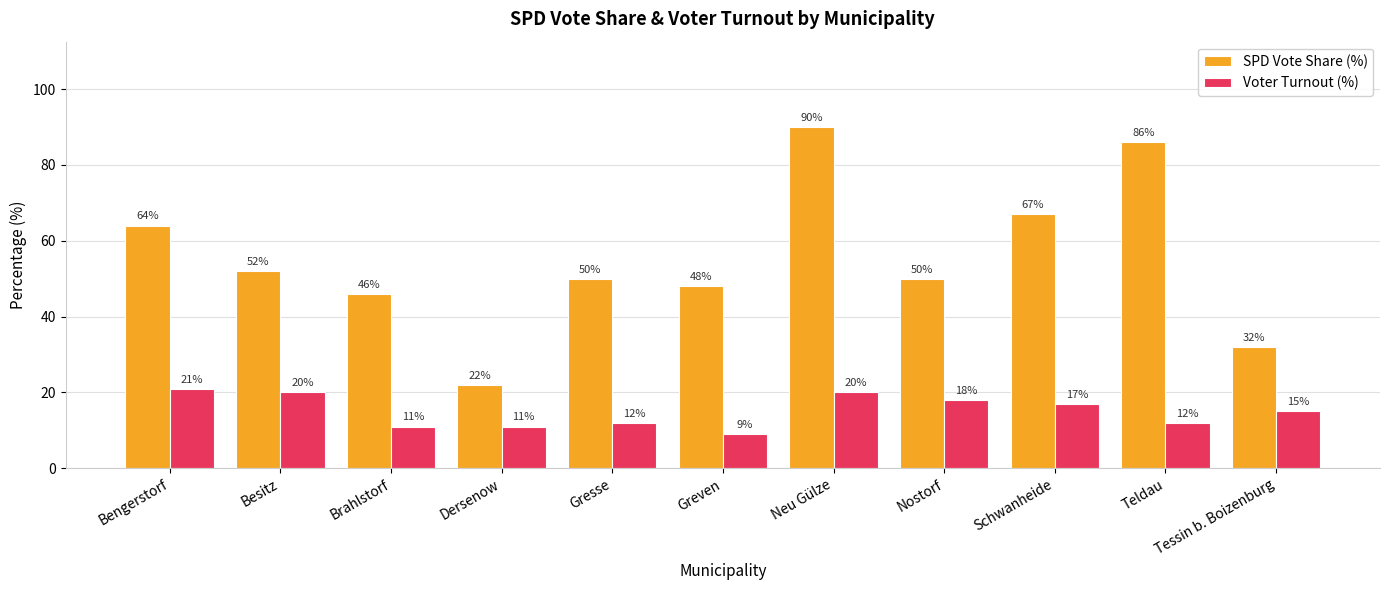

At Greven, list the series in order from smallest to largest.

Voter Turnout (%), SPD Vote Share (%)